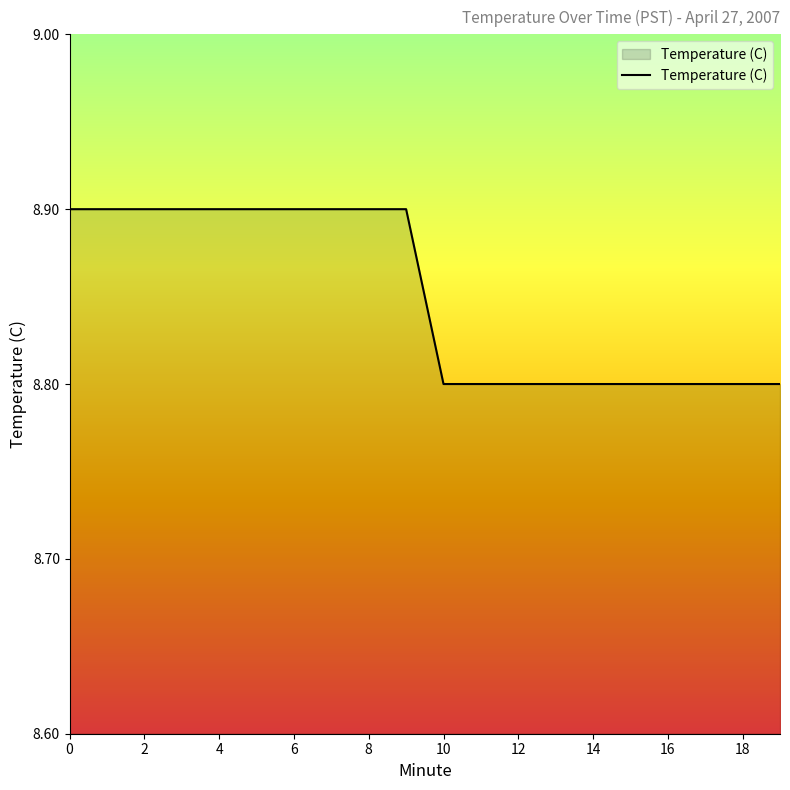

What is the smallest value displayed?

8.8